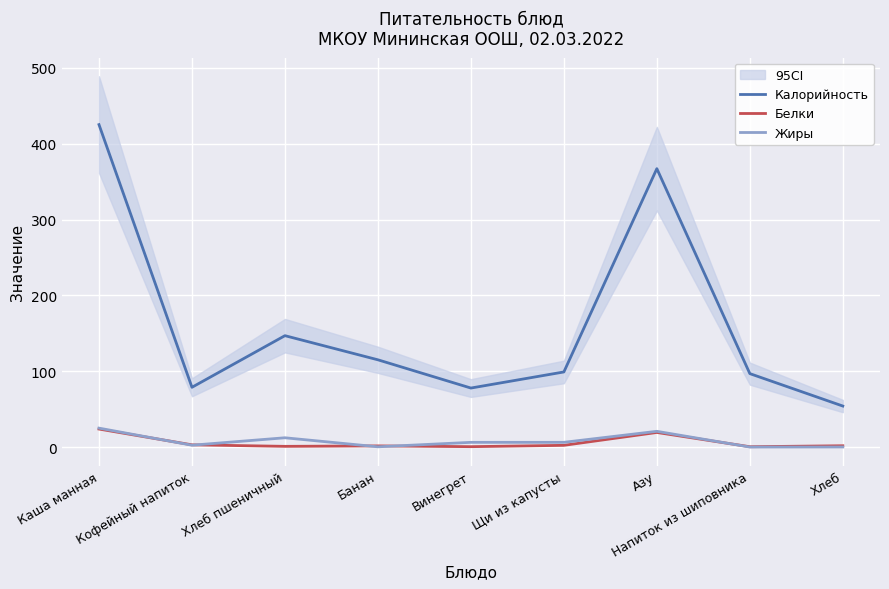

What position from the right is Банан?

6